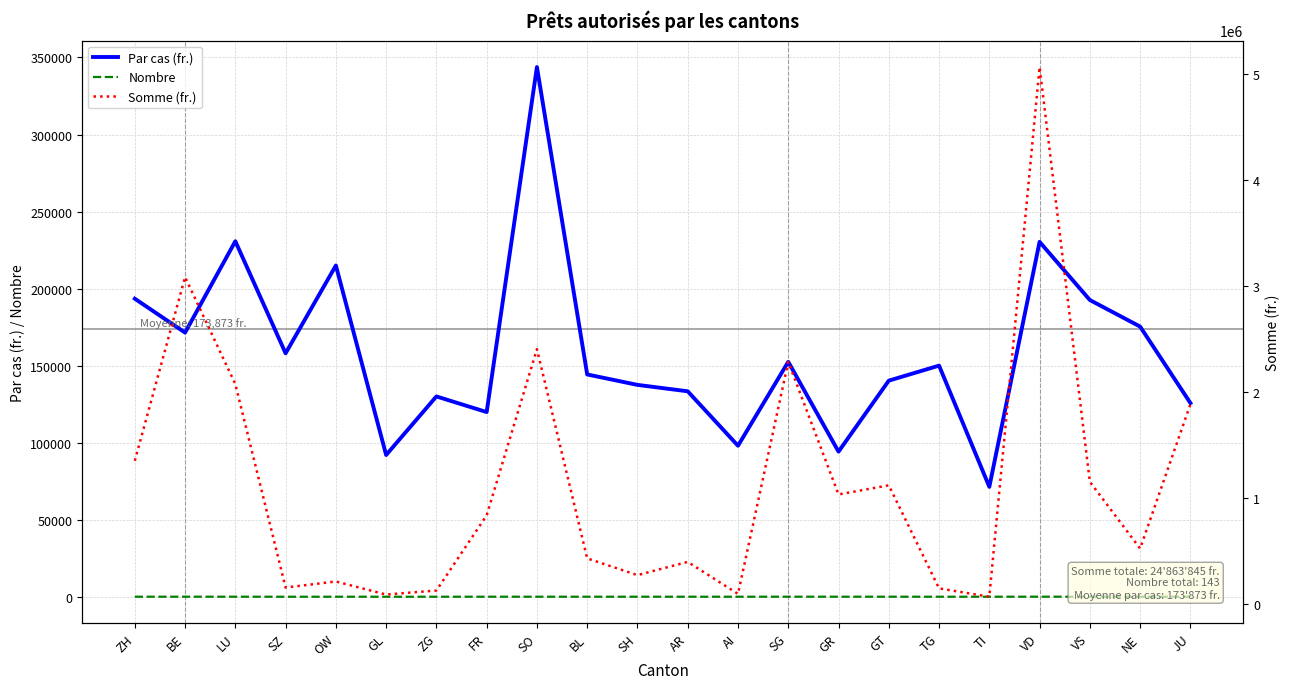

What is the label of the 5th point from the right?

TI